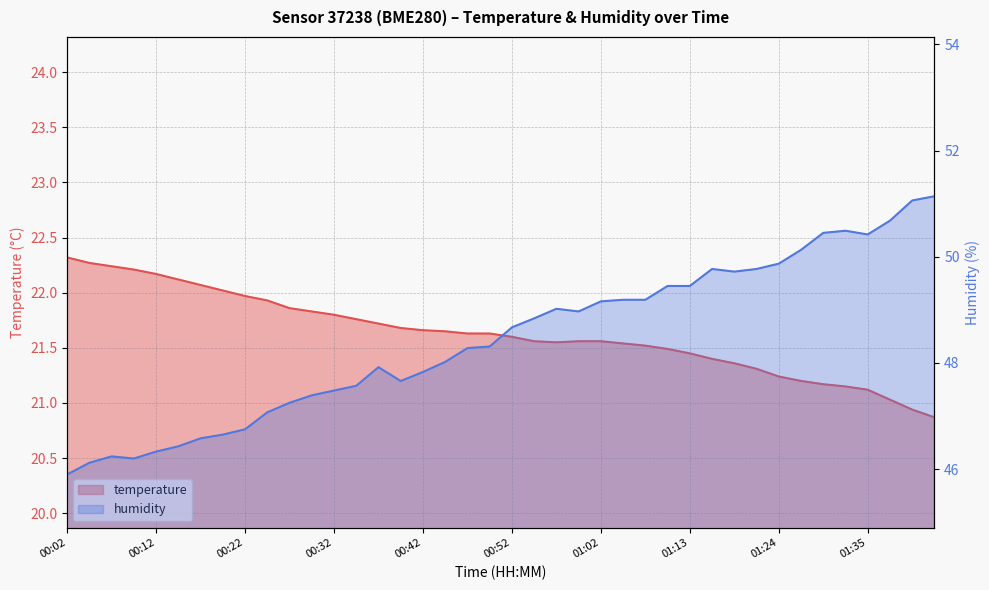

Where does the temperature series first go above 21?

00:02